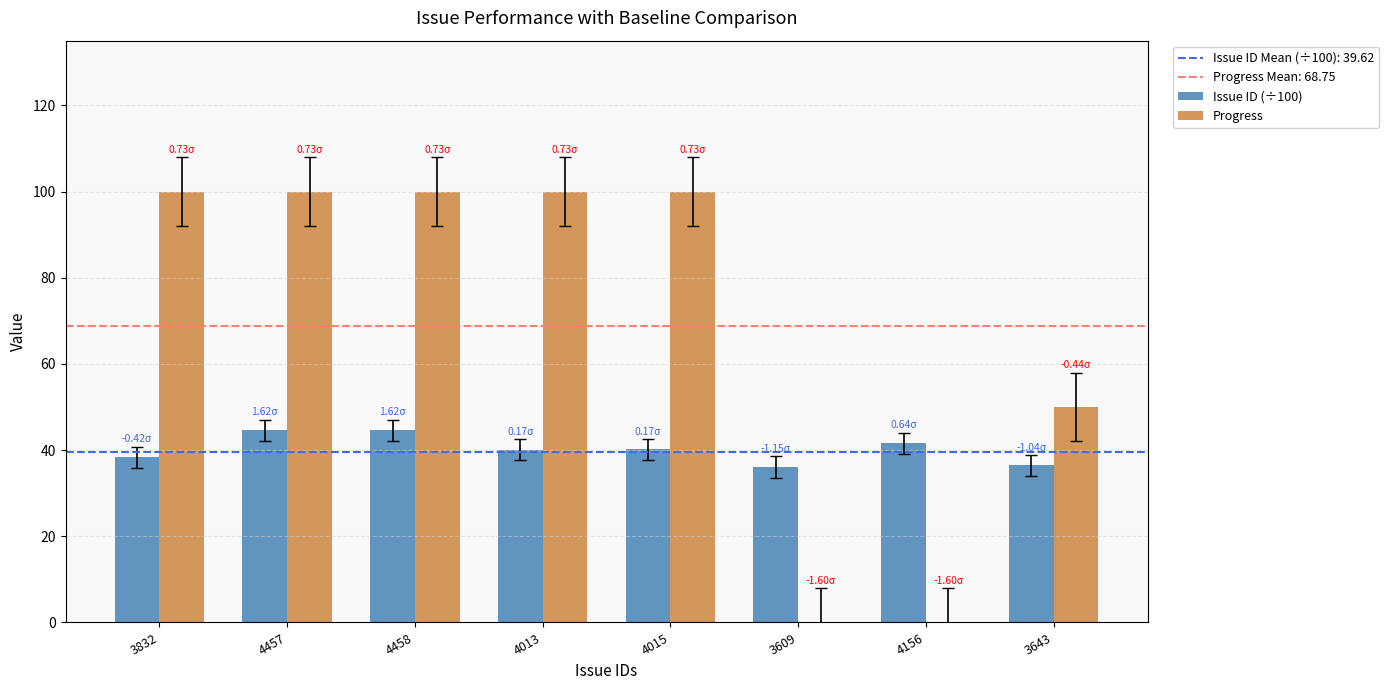

Is the value of Progress at 4015 greater than the value of Issue ID (÷100) at 3643?

Yes